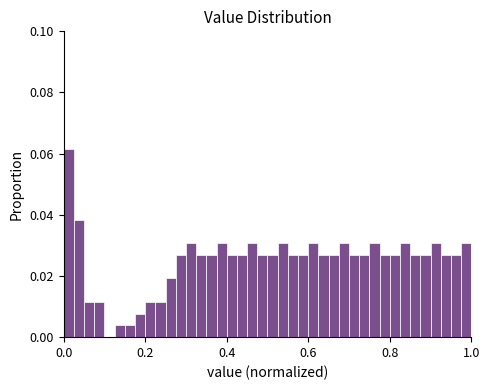

Around what value on the x-axis is the tallest bar? Give the approximate position of its centre, as read against the axis.

0.02